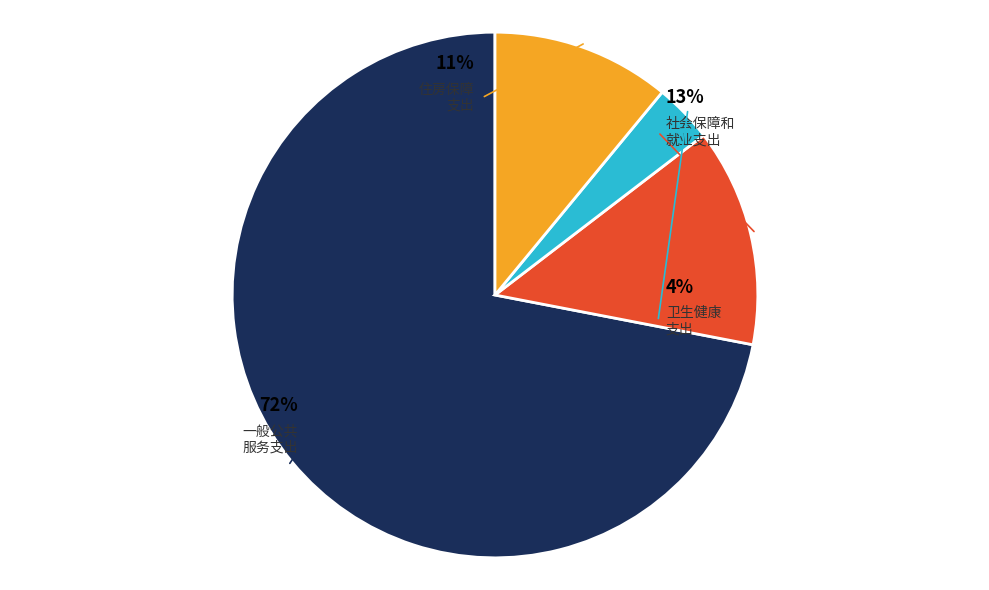

Does 一般公共服务支出 account for over 50% of the chart?

Yes